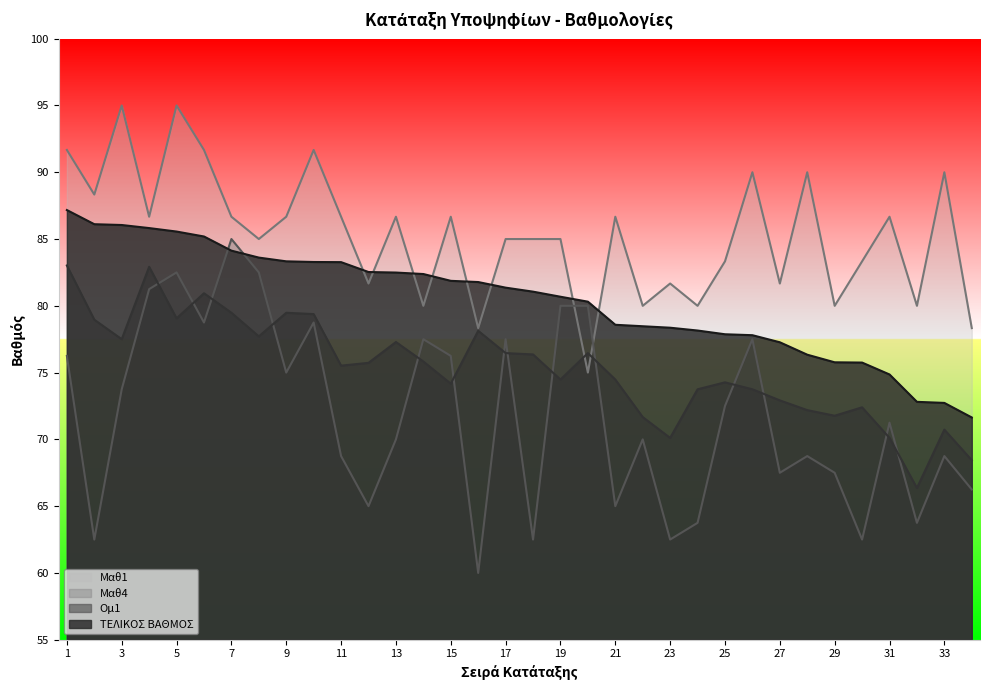

Rank the categories by Μαθ4 value from highest to lowest.

7, 5, 8, 4, 19, 20, 6, 10, 14, 17, 26, 1, 15, 9, 3, 25, 31, 13, 22, 11, 28, 33, 27, 29, 34, 12, 21, 24, 32, 2, 18, 23, 30, 16